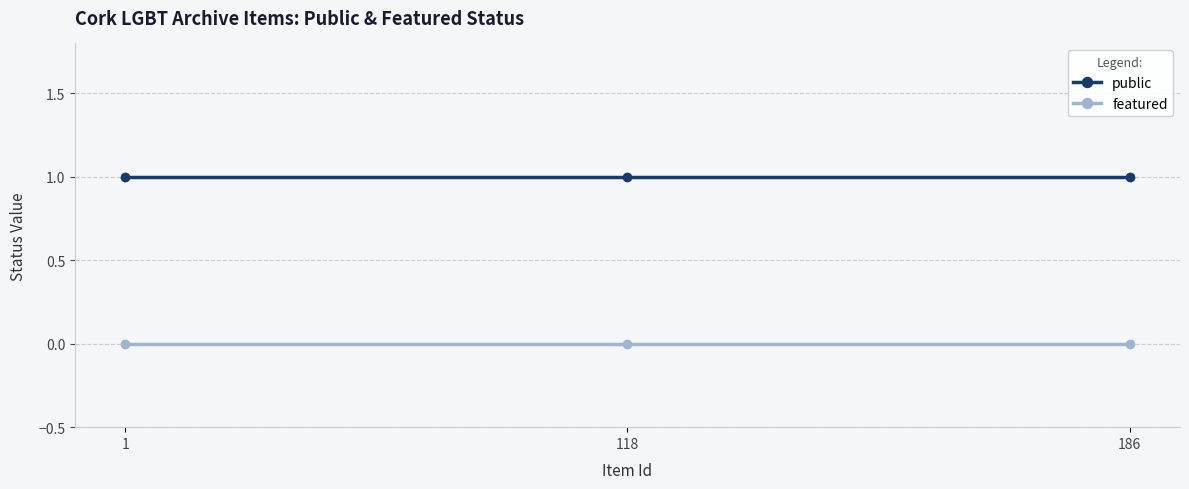

What is the value of the public point at the 2nd from the left?

1